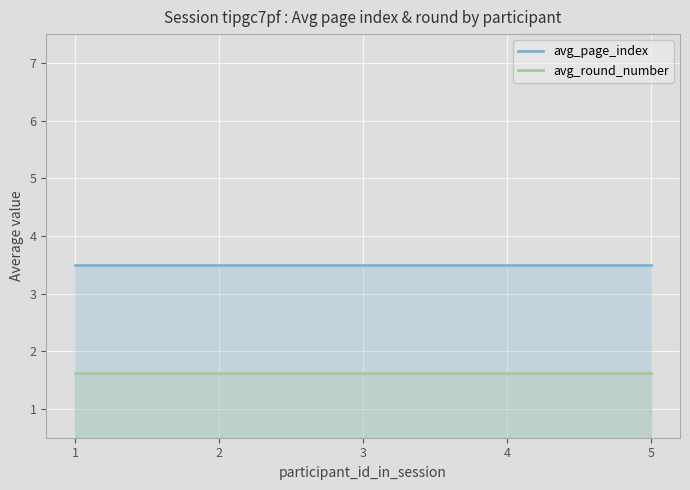

Does the chart display data point markers on the line(s)?

No